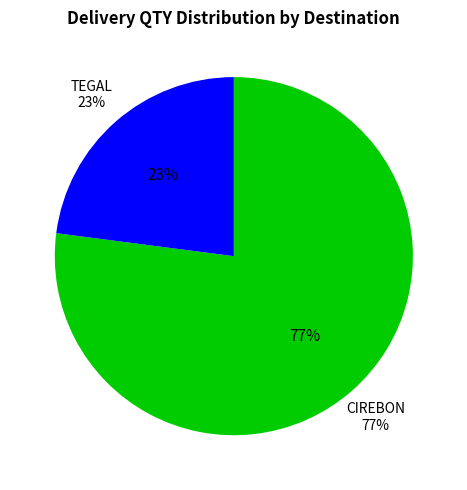

Is it true that CIREBON is 5% of the pie?

False